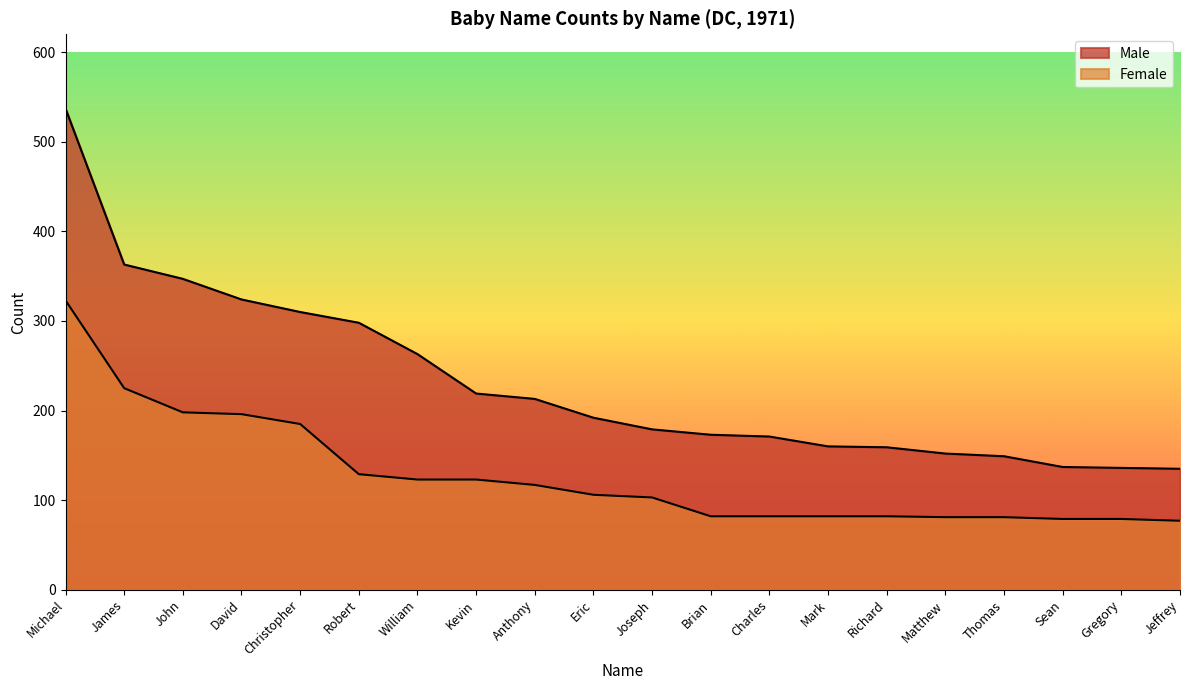

Reading right to left, what are all the values shown in this chart?

Male: 135	136	137	149	152	159	160	171	173	179	192	213	219	263	298	310	324	347	363	537
Female: 77	79	79	81	81	82	82	82	82	103	106	117	123	123	129	185	196	198	225	323